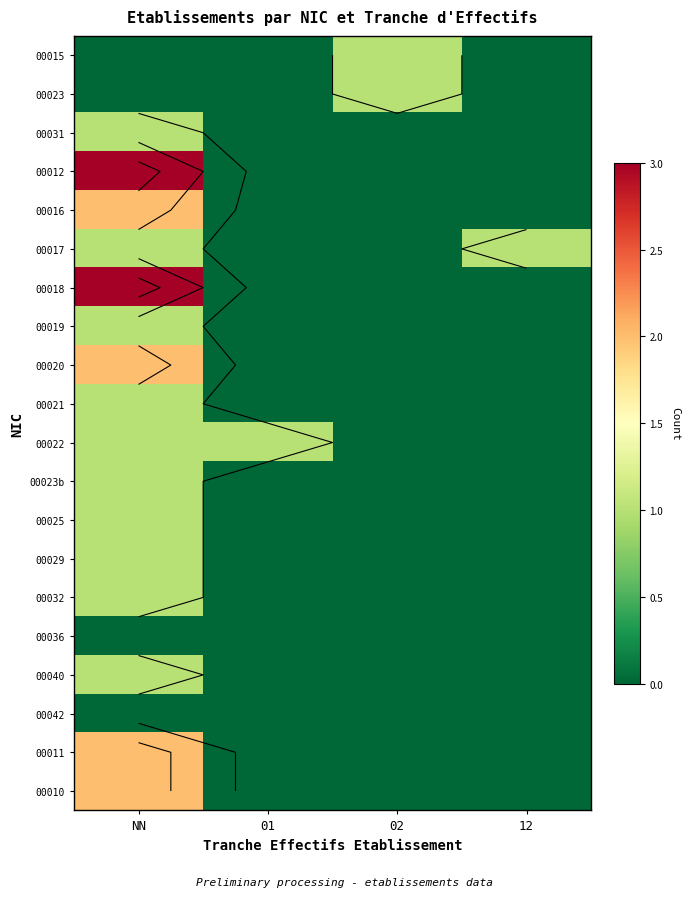

Is it true that 00023 equals -1 at 01?

False